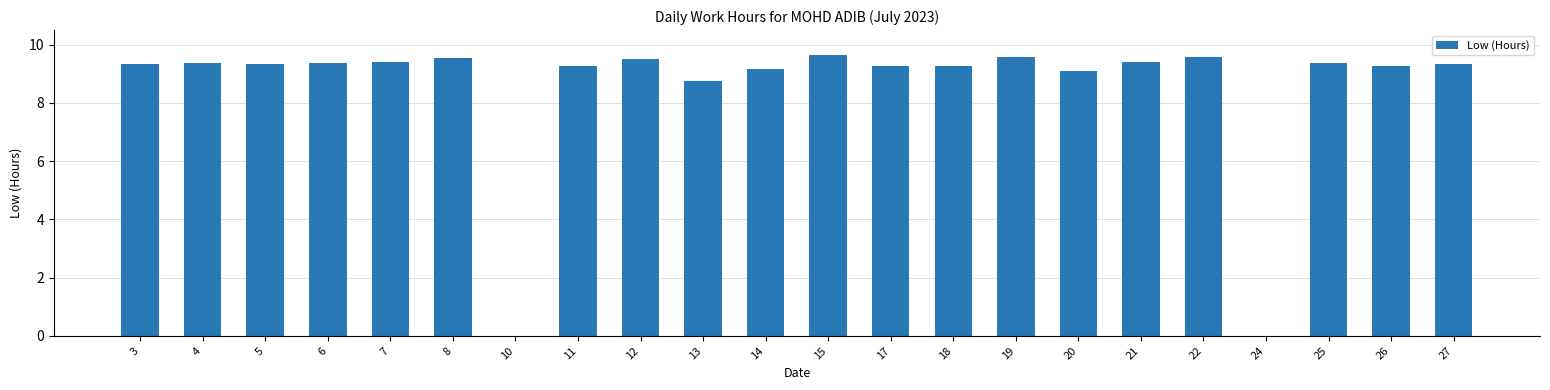

What is the greatest value displayed?

9.7